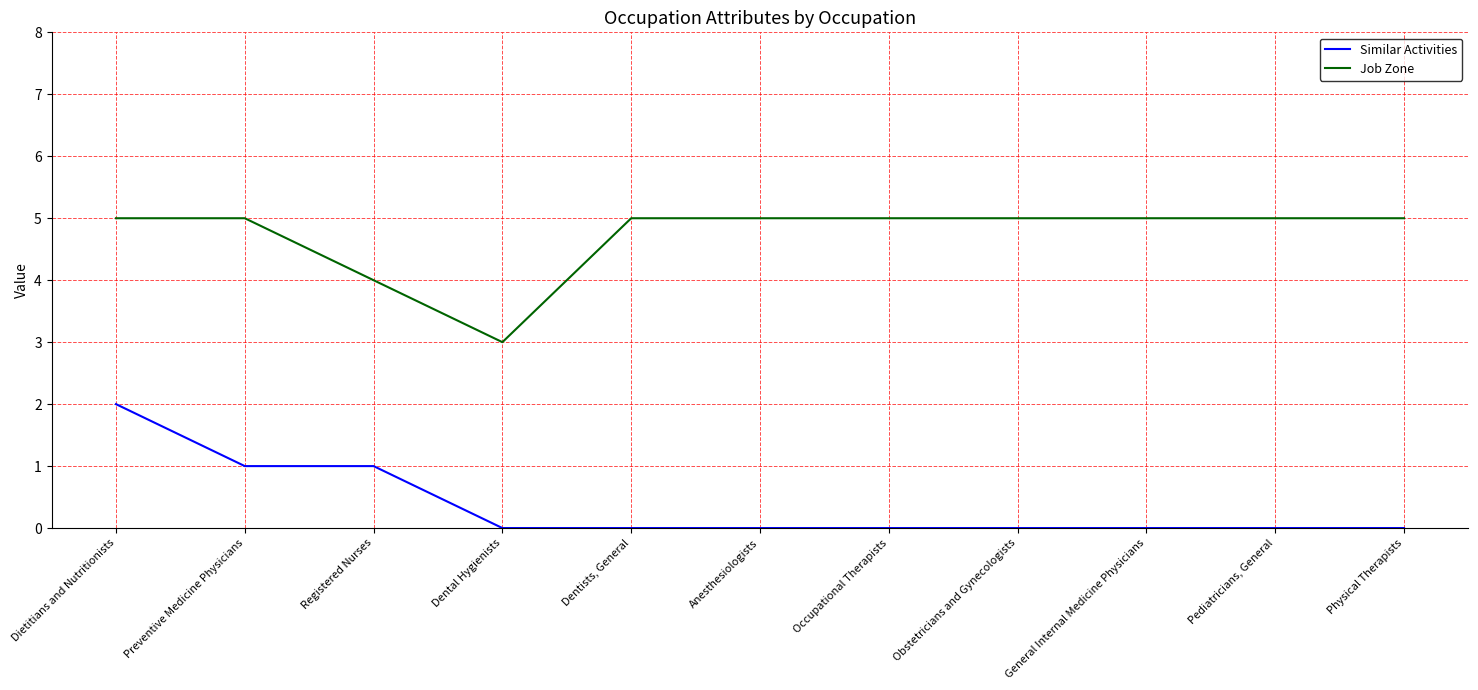

Reading right to left, what are all the values shown in this chart?

Similar Activities: 0	0	0	0	0	0	0	0	1	1	2
Job Zone: 5	5	5	5	5	5	5	3	4	5	5